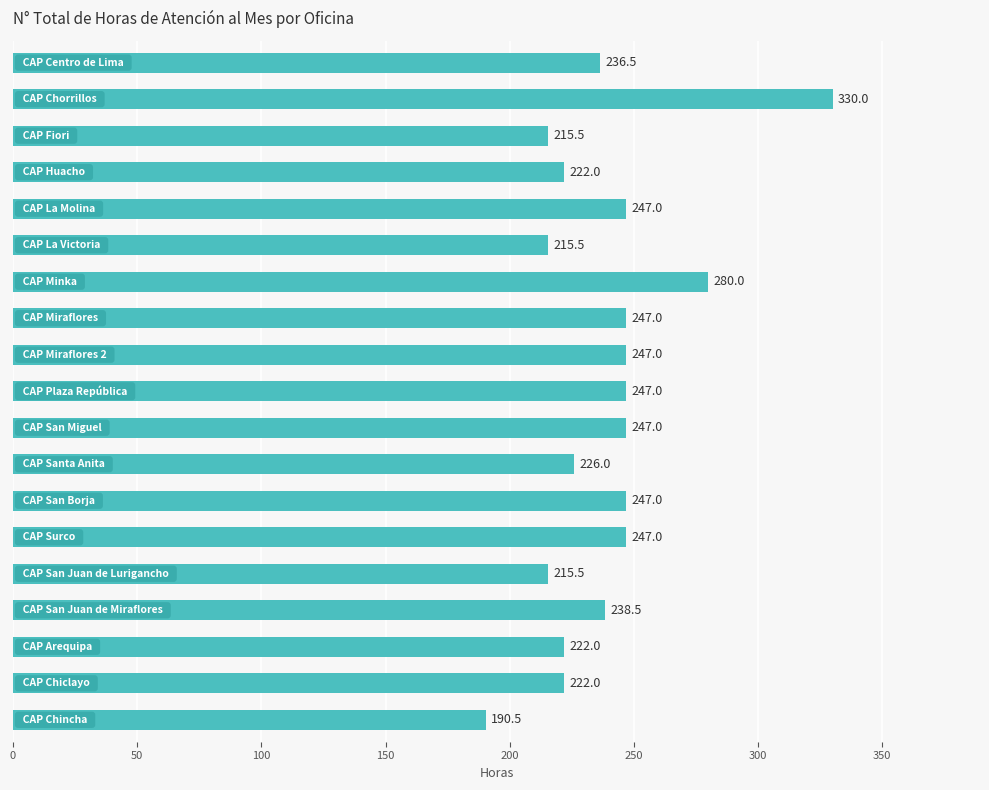

Reading top to bottom, list all the values displayed in this chart.

236.5	330.0	215.5	222.0	247.0	215.5	280.0	247.0	247.0	247.0	247.0	226.0	247.0	247.0	215.5	238.5	222.0	222.0	190.5